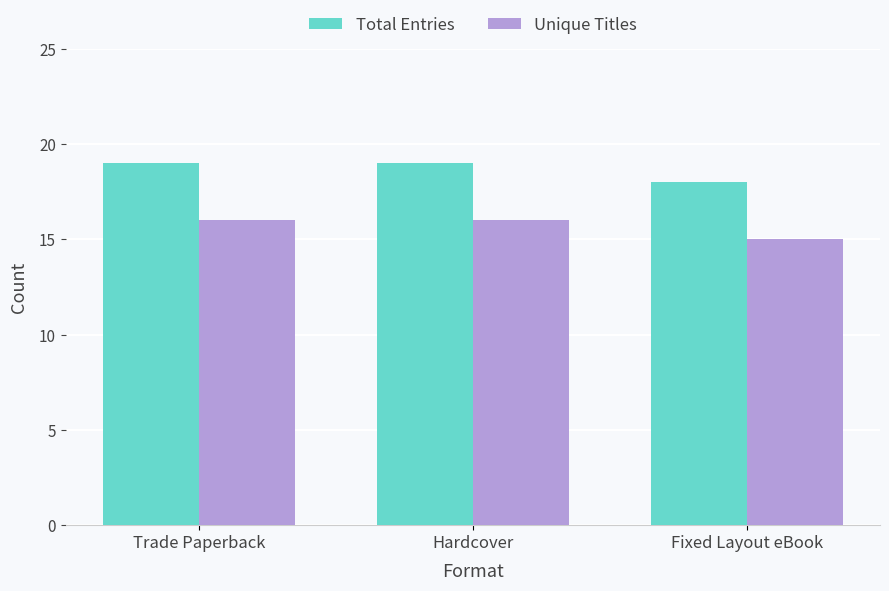

The Total Entries series shows 29 at Fixed Layout eBook. True or false?

False